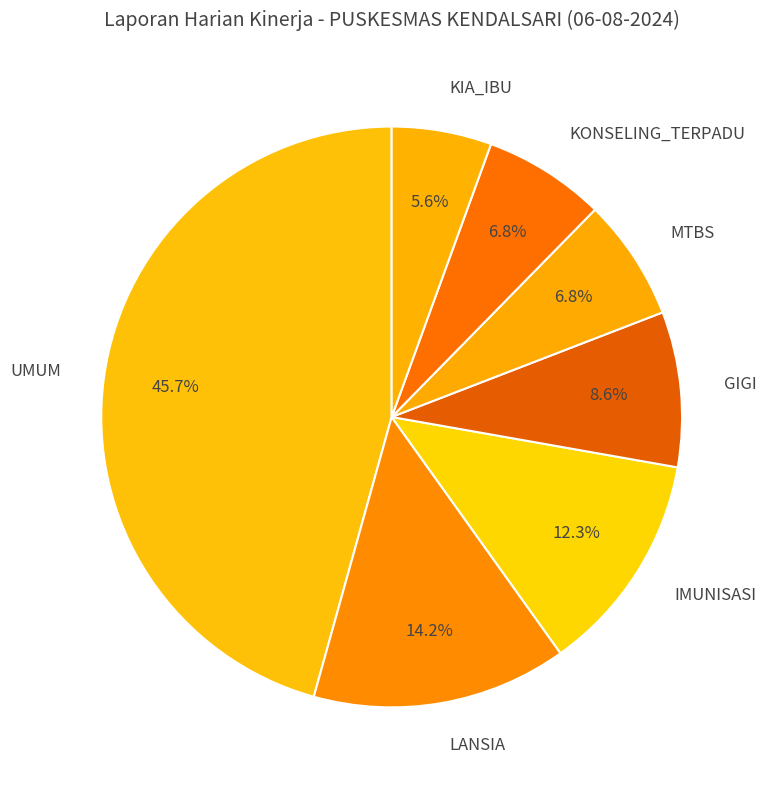

The GIGI slice represents 9% of the pie. True or false?

True